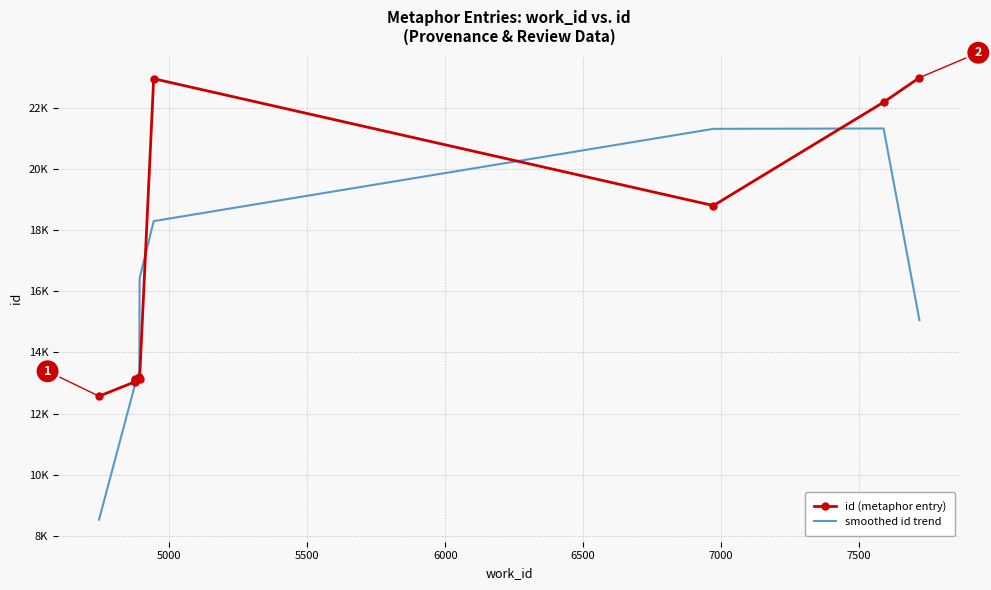

What is the highest value of the id (metaphor entry) series?

22976.0